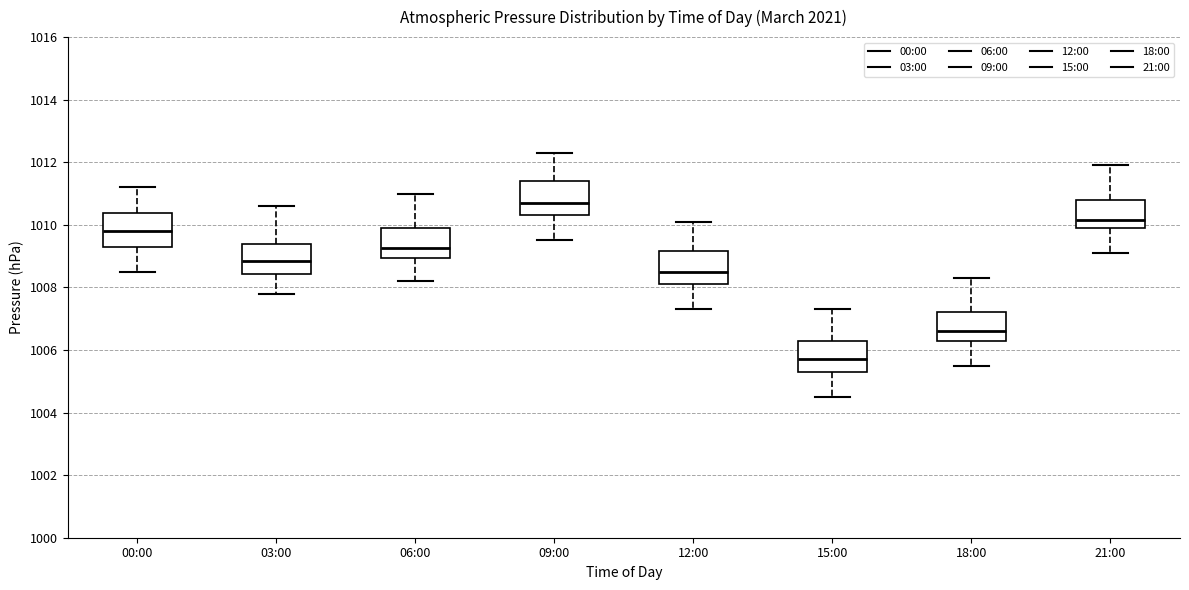

Which box's median line is the lowest?

15:00